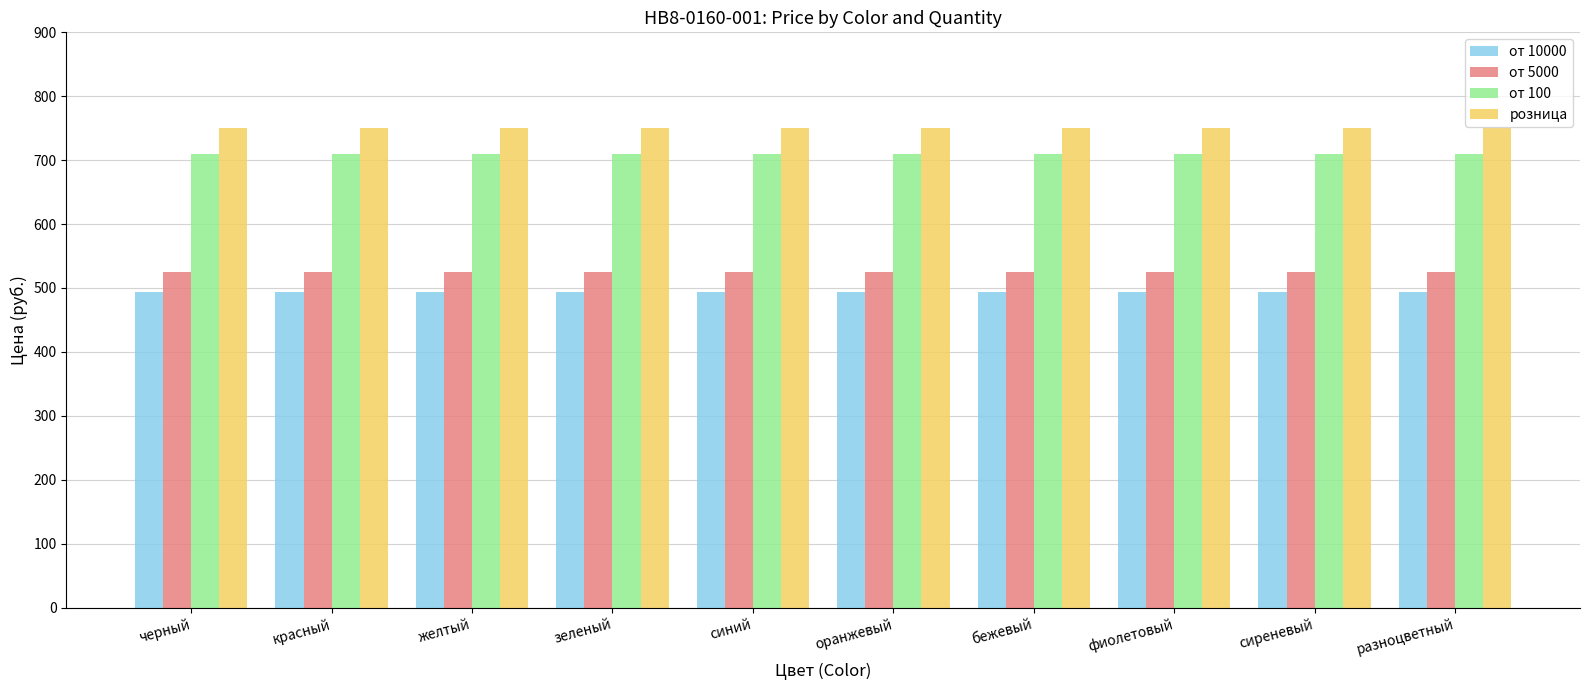

Read the от 10000 value at бежевый.

494